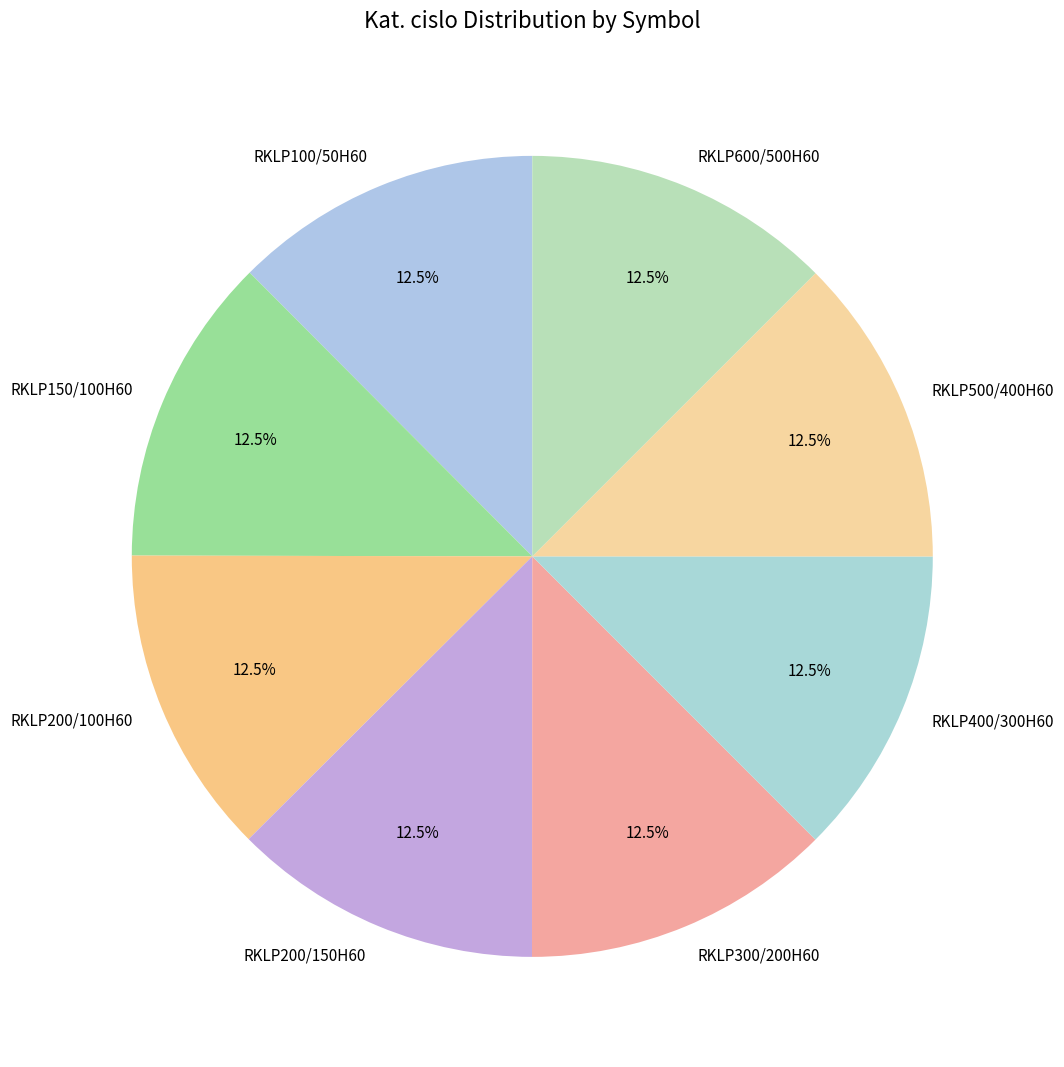

Count the number of slices in the pie.

8